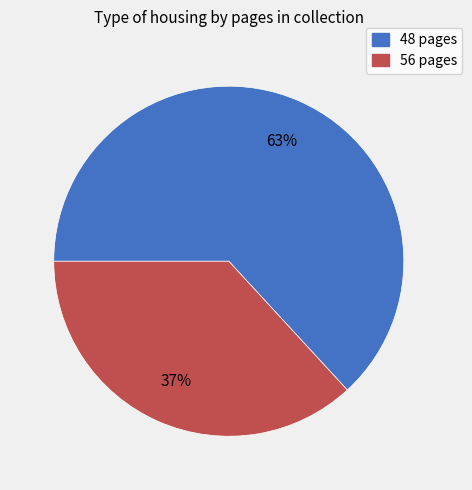

To the nearest percent, what is the difference between the largest and smallest slice percentages?

26%